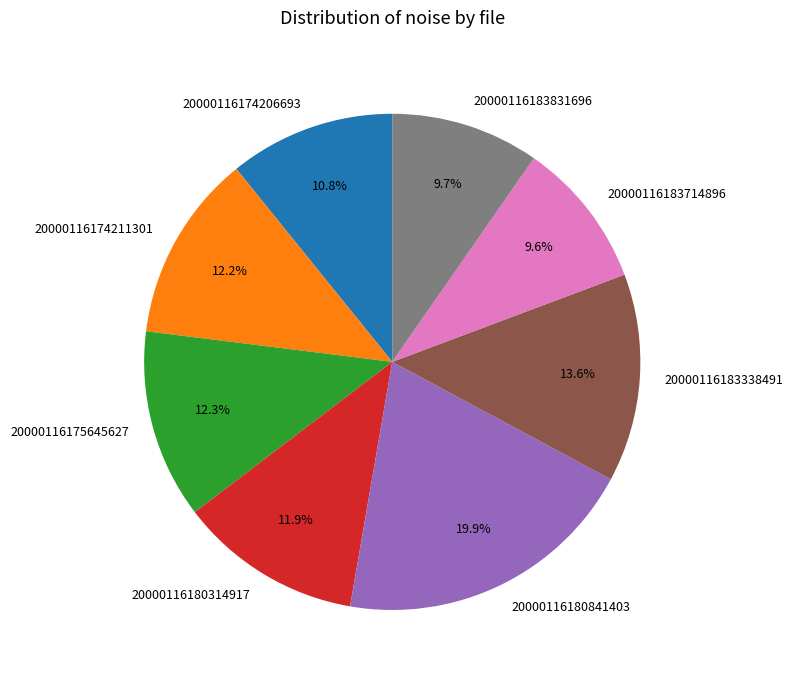

How many slices are in this pie chart?

8